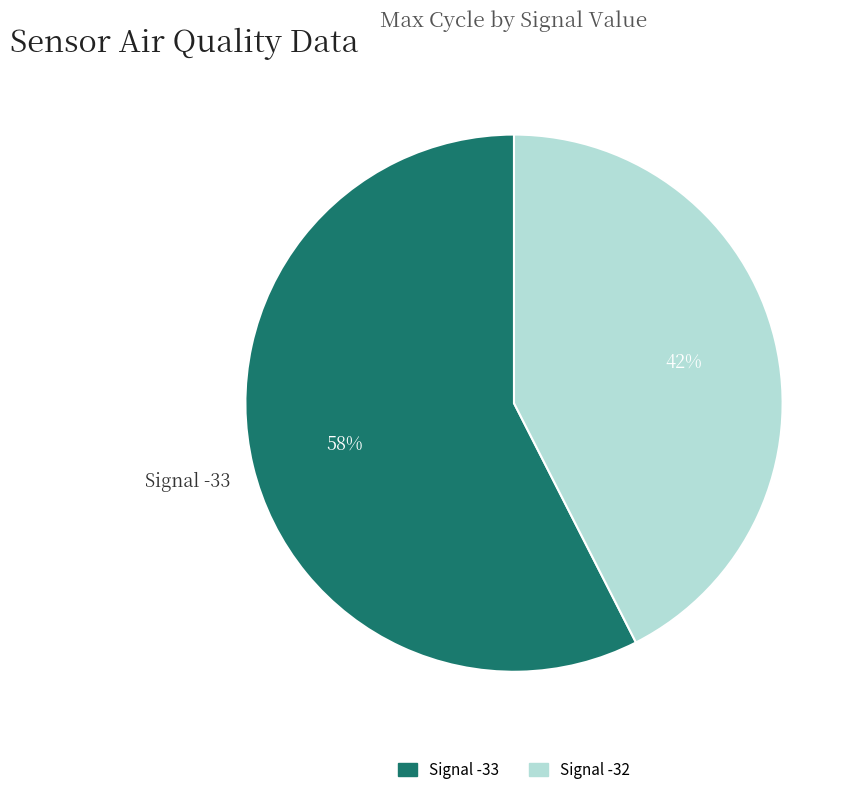

To the nearest percent, what is the average slice percentage?

50%